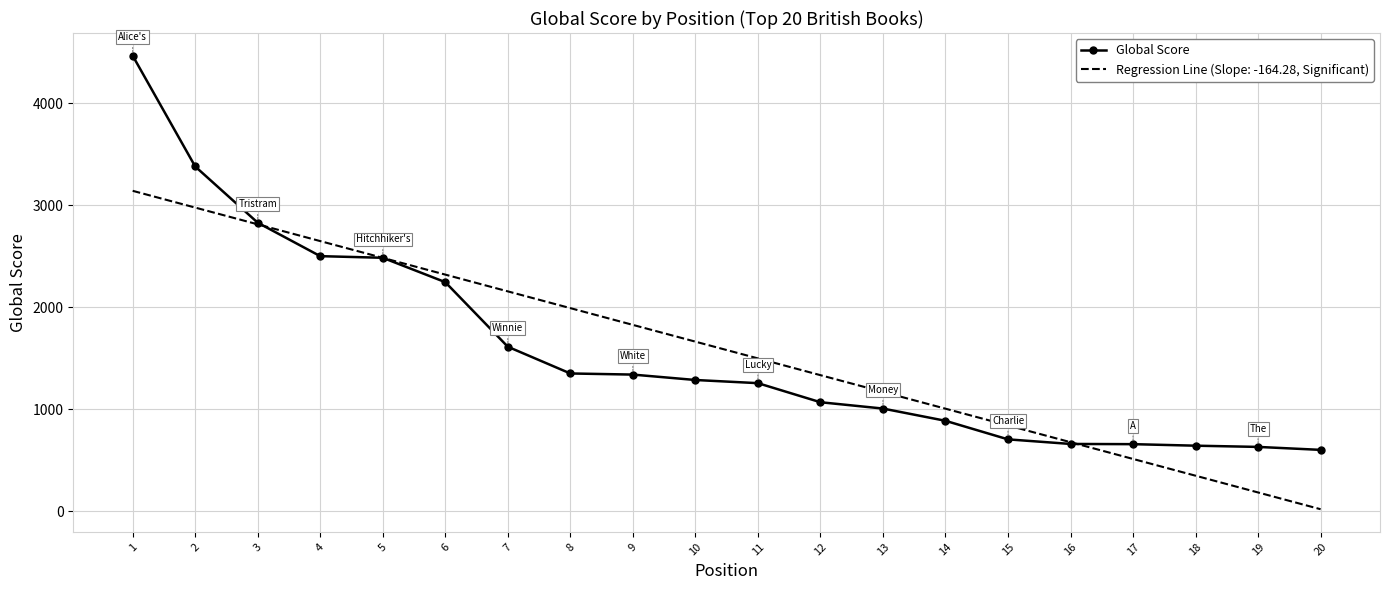

Is the value of Regression Line (Slope: -164.28, Significant) at 3 greater than the value of Global Score at 4?

Yes